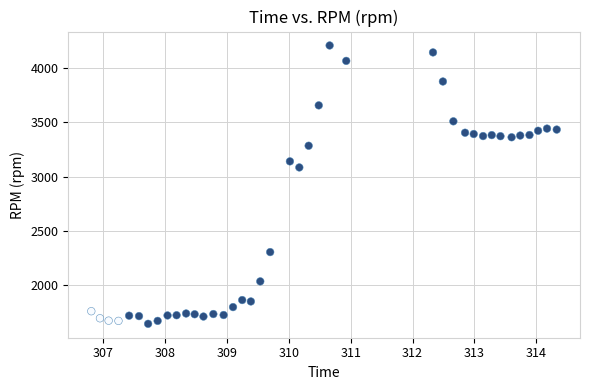

What is the range of Y values (max minus min)?

2565